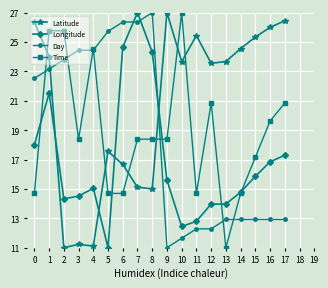

Is it true that Latitude equals 24.0 at 1?

True